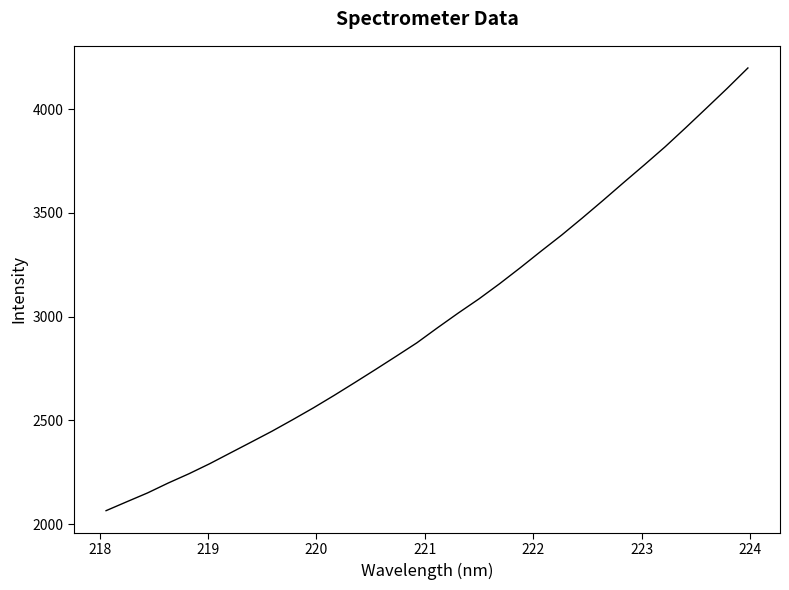

What is the smallest value displayed?

2064.4